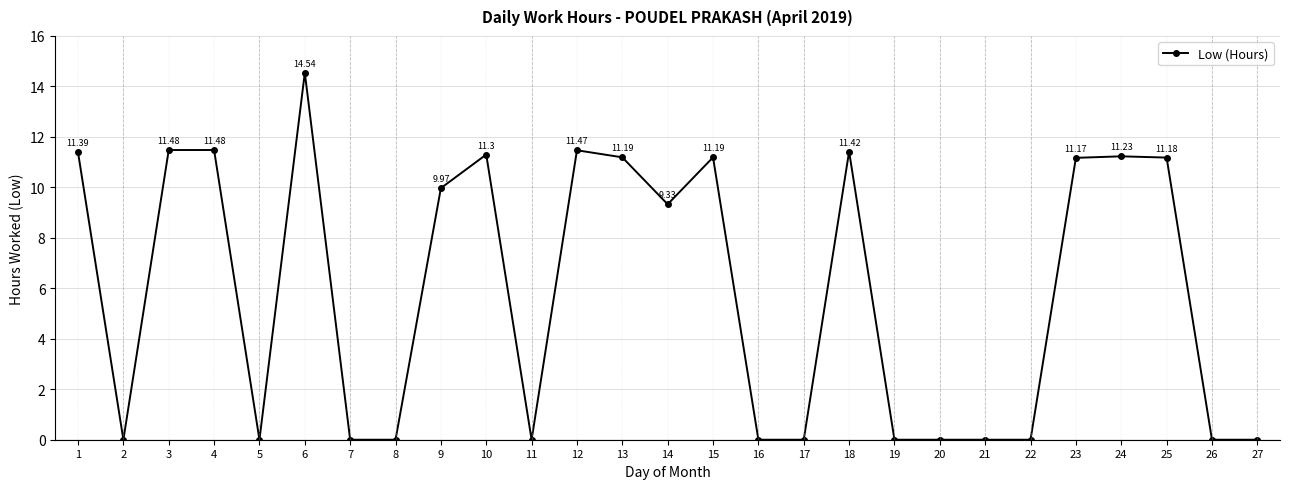

True or false: the data has more than 1 interior local peaks.

True